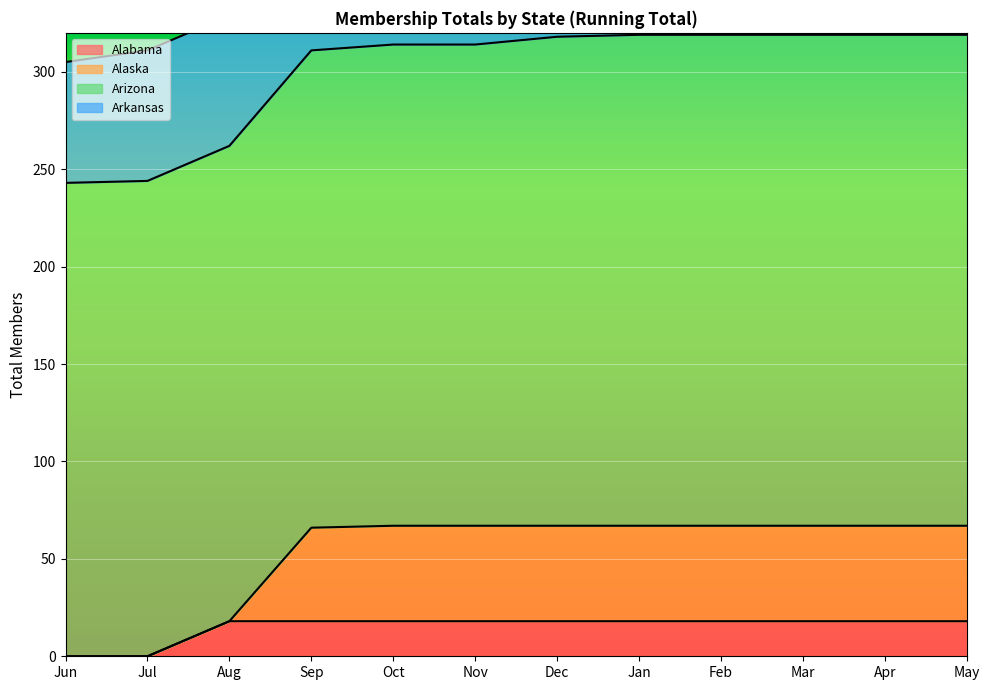

Which has a higher value, Apr or Aug?

Apr